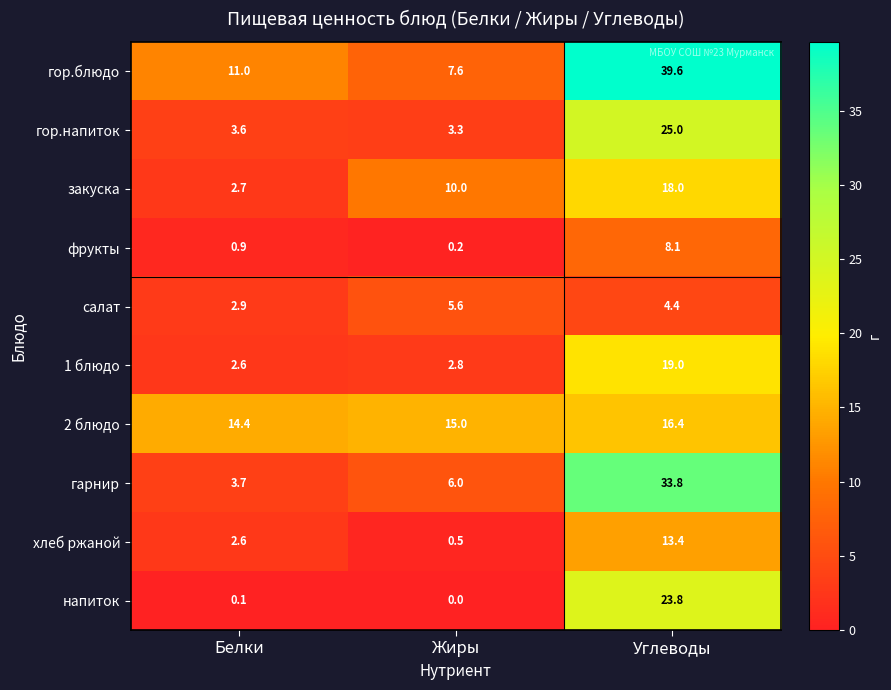

What is the difference between the maximum and minimum values in the хлеб ржаной series?

12.9